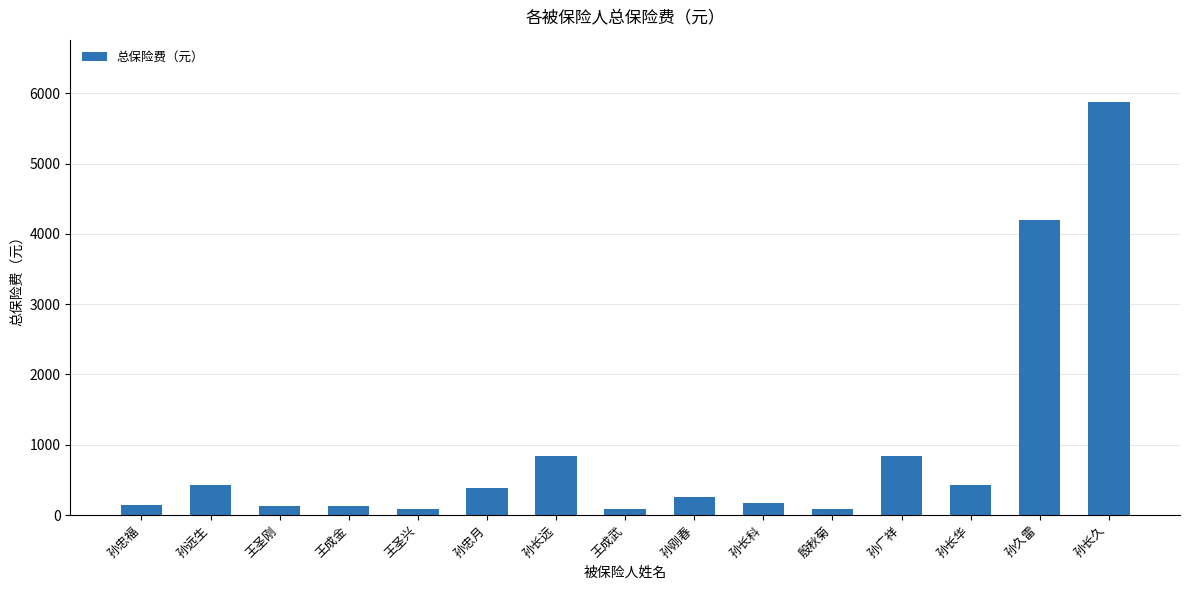

What is the ratio of the value at 孙长华 to the value at 孙远生?

1.0